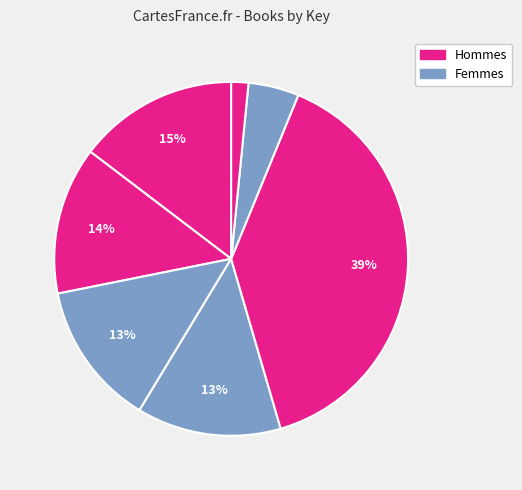

How many segments does this pie chart have?

7